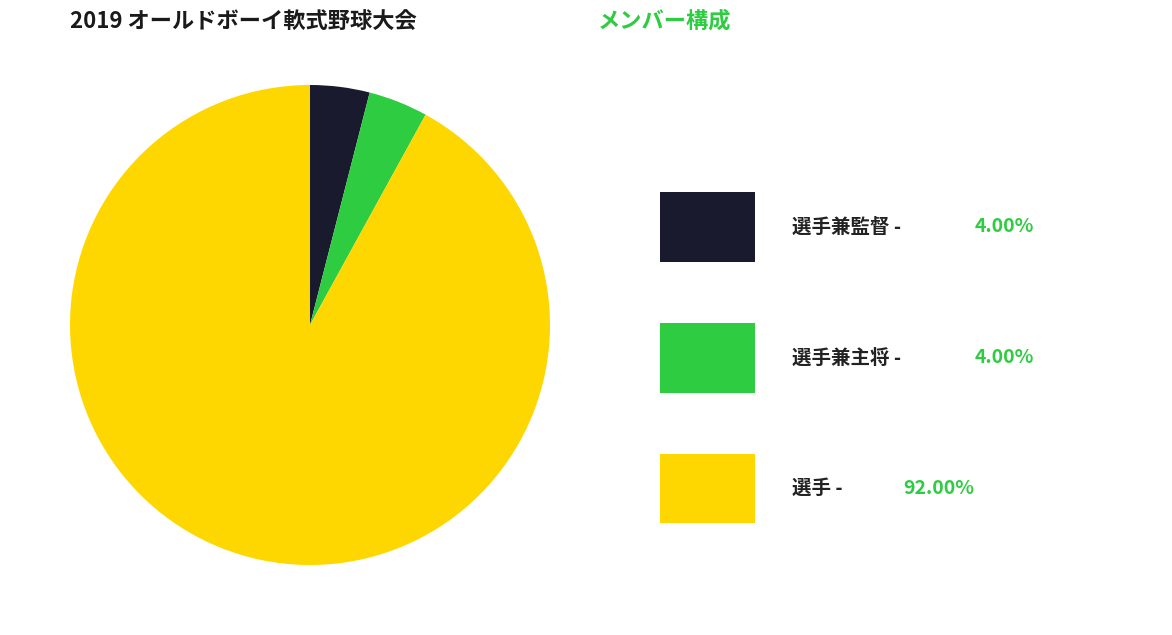

Is there any slice that represents more than half of the pie?

Yes